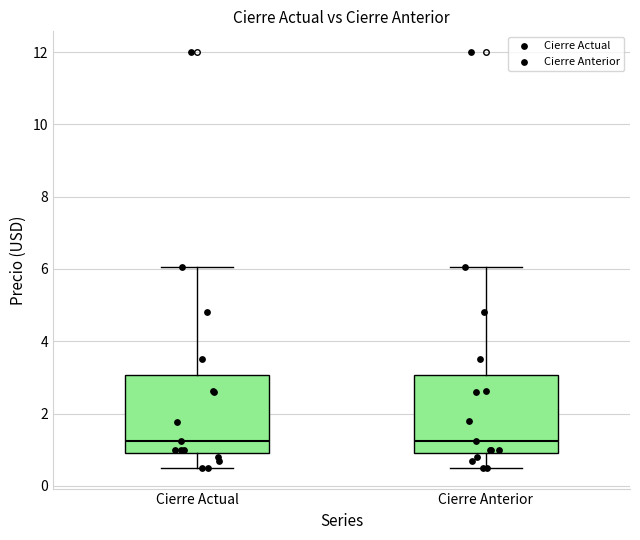

Where is the lower edge of the box for Cierre Actual on the y-axis? The values are not printed on the chart, so give them approximately, as read against the axis.

1.0